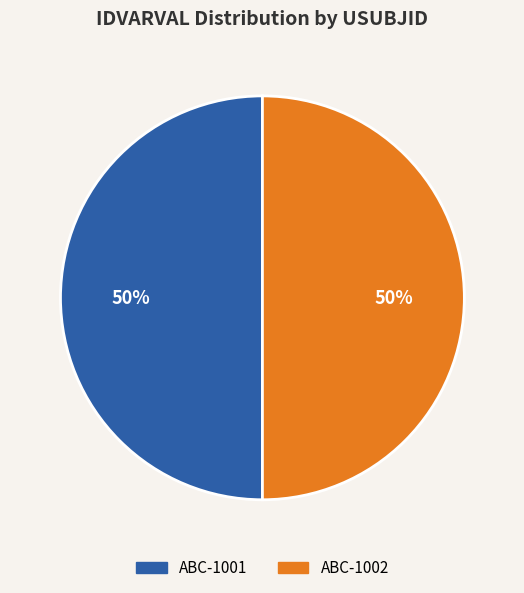

What is the ratio of the value at ABC-1002 to the value at ABC-1001?

1.0